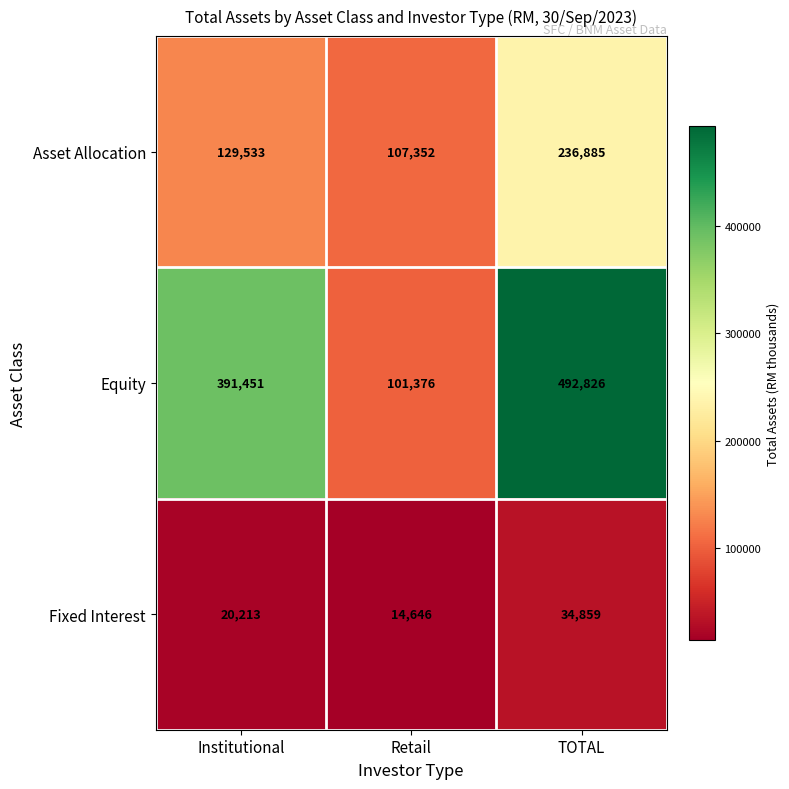

Reading right to left, extract all data points from this chart.

Asset Allocation: 236885	107352	129533
Equity: 492826	101376	391451
Fixed Interest: 34859	14646	20213